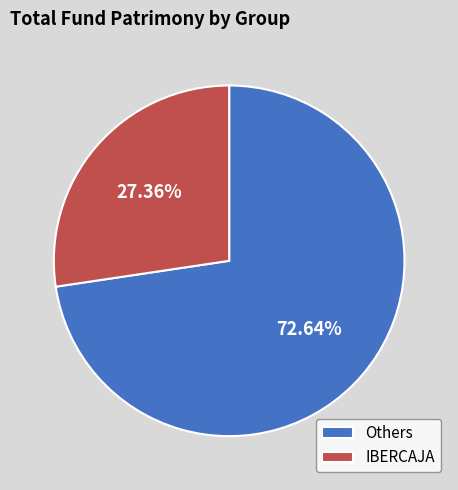

To the nearest percent, what is the average slice percentage?

50%